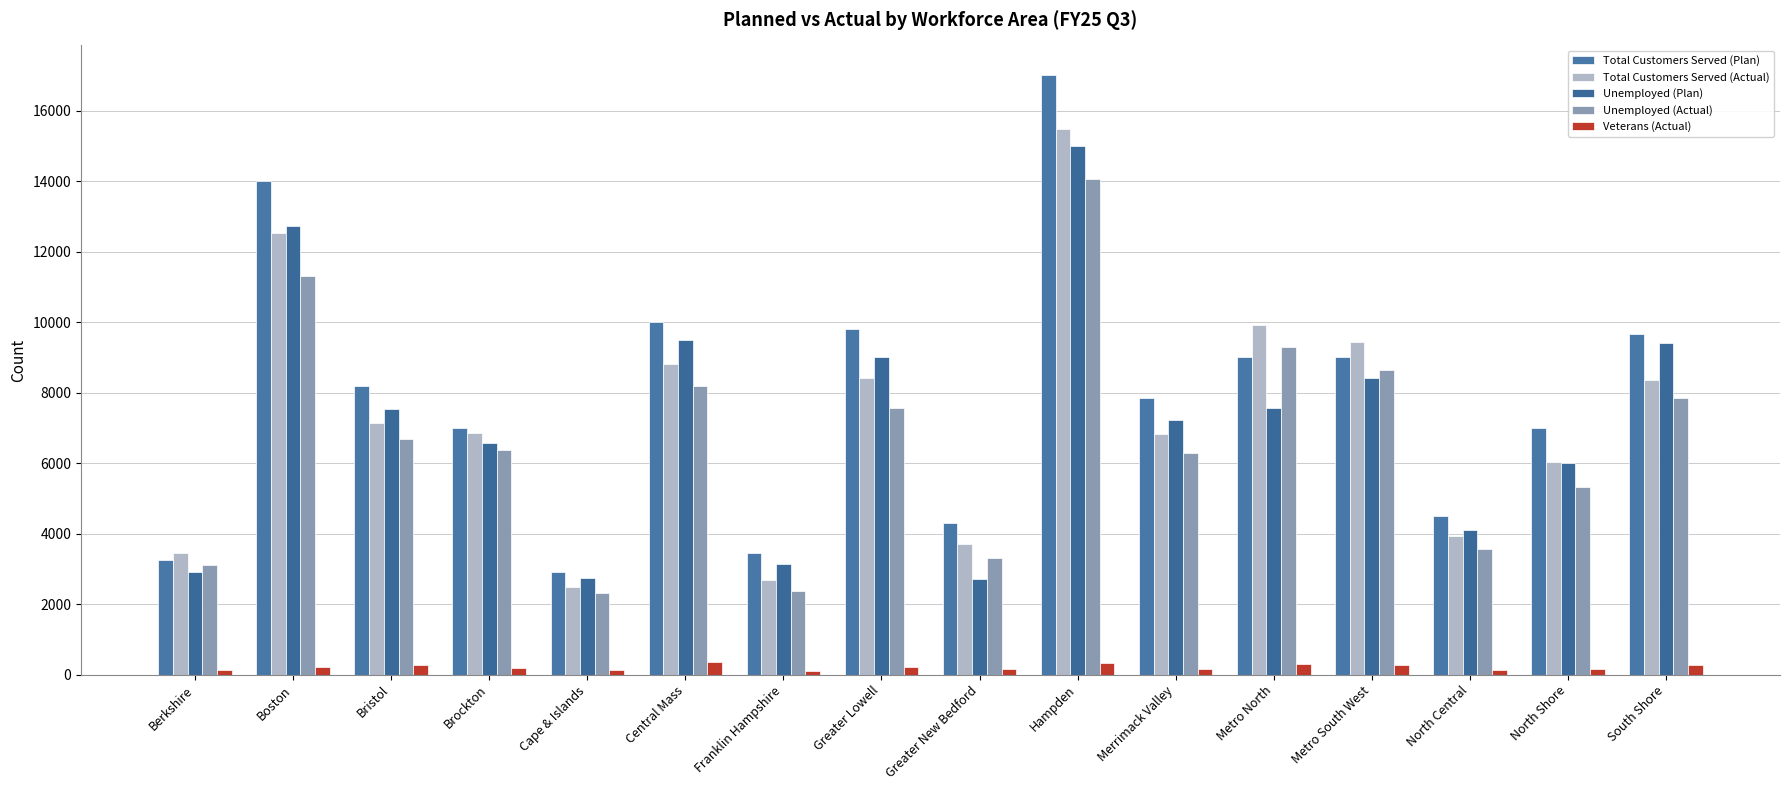

Is the value of Total Customers Served (Actual) at Metro South West greater than the value of Unemployed (Actual) at Berkshire?

Yes